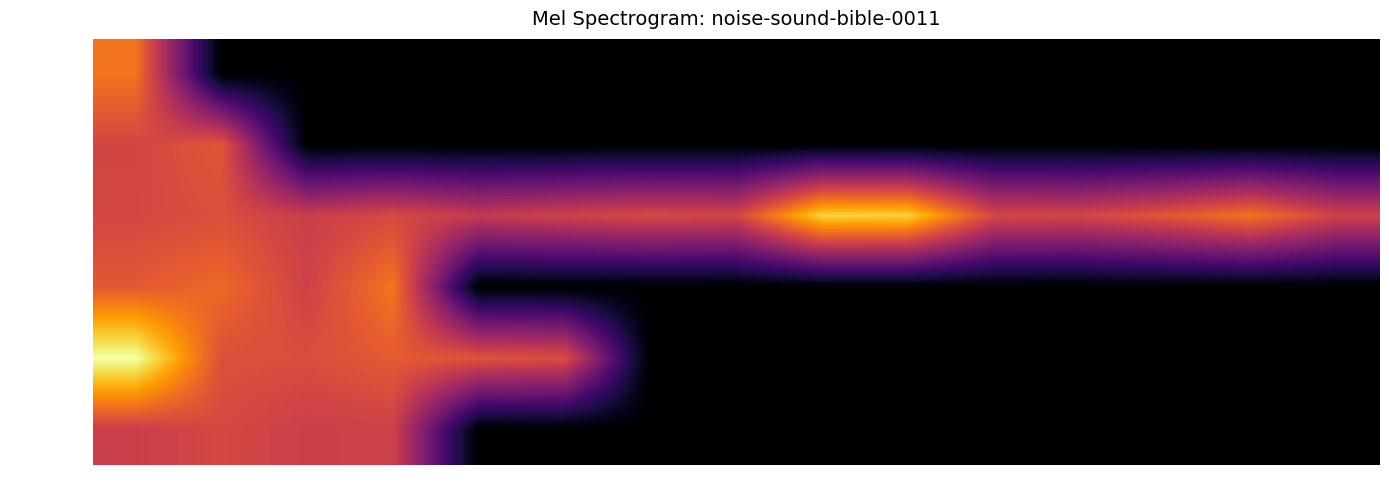

Which has a higher value, P5 or P13?

P5